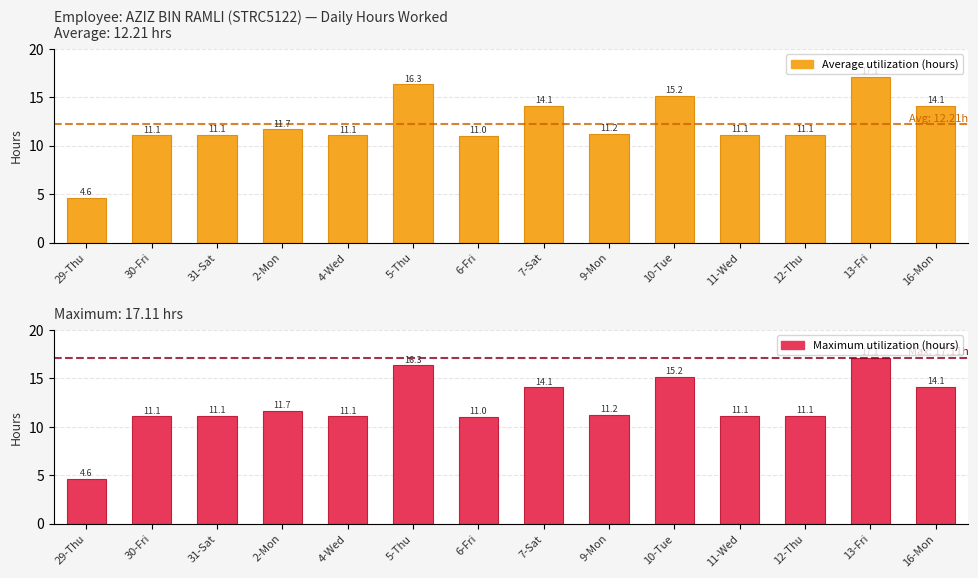

Count the number of data series in this chart.

2